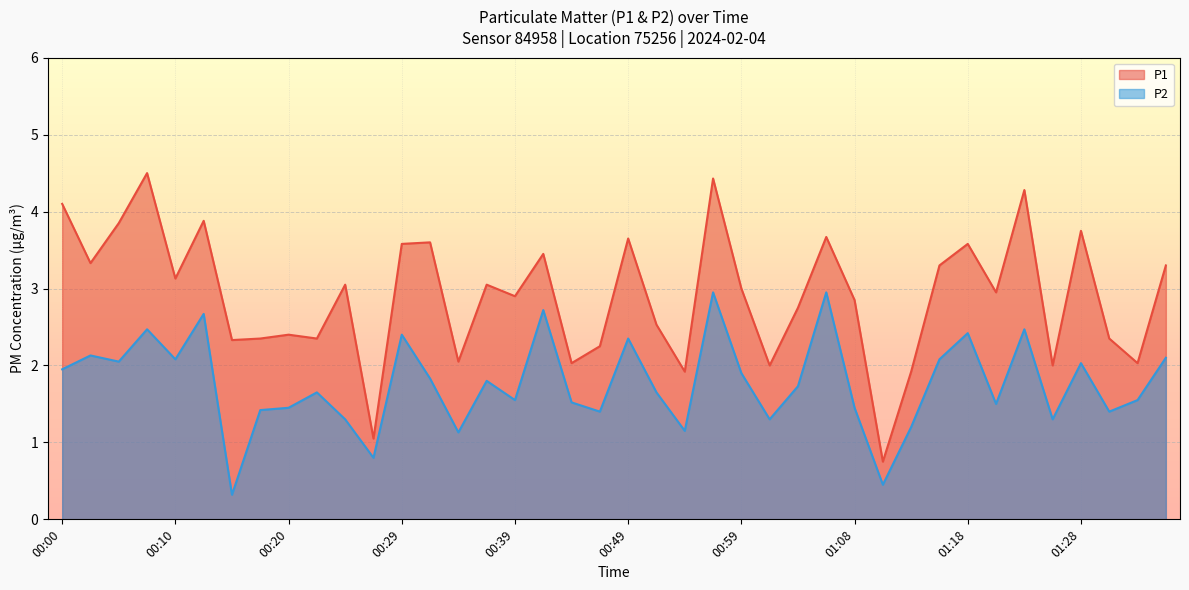

How many data points does each series have?

40